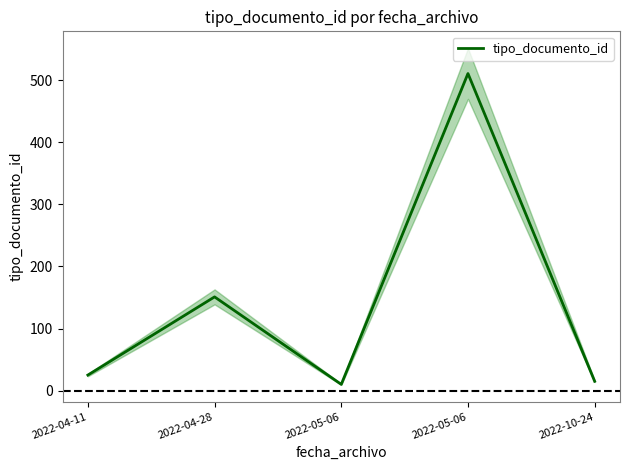

What is the smallest value displayed?

10